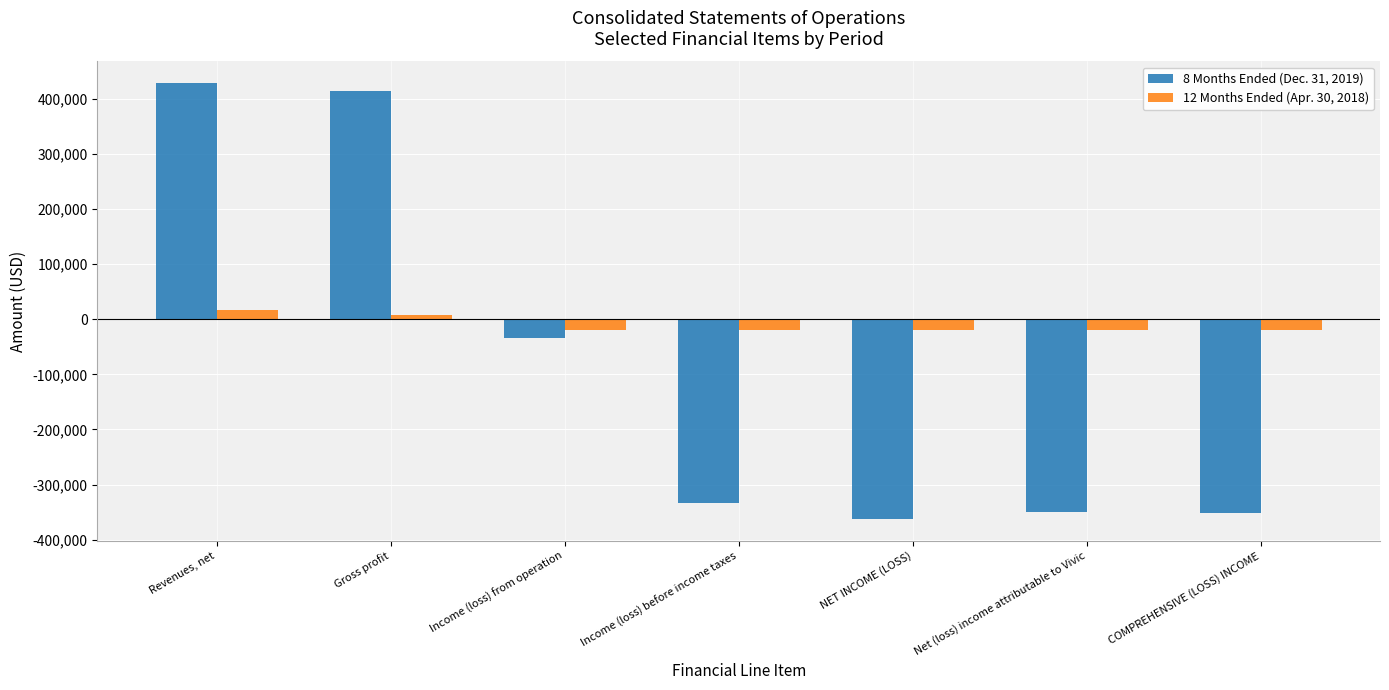

What value does the 8 Months Ended (Dec. 31, 2019) series have at Gross profit, to the nearest 10?

414440